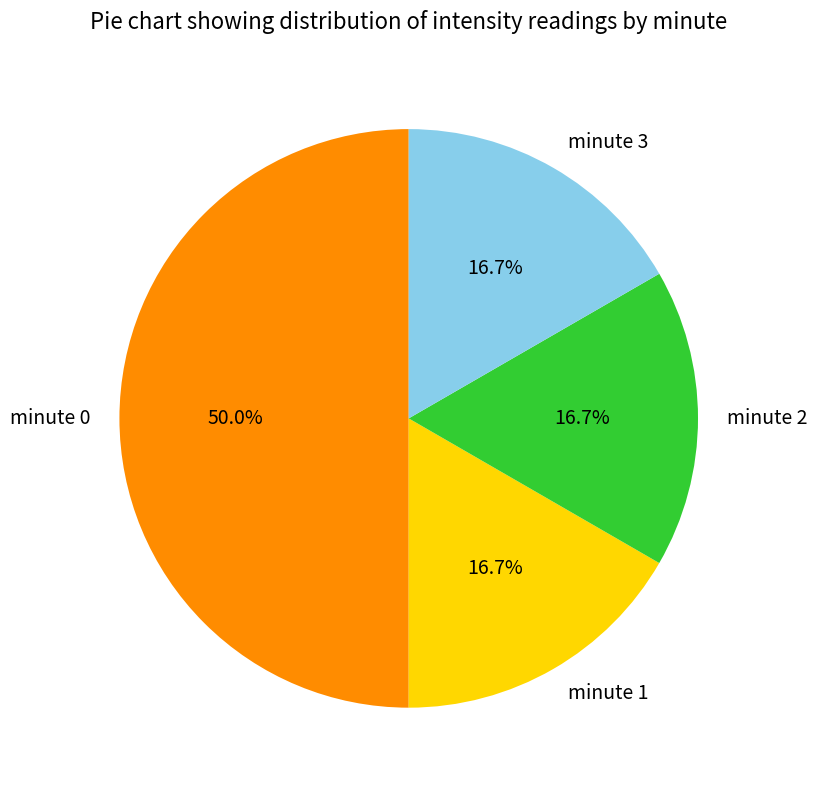

What is the ratio of the value at minute 3 to the value at minute 2?

1.0